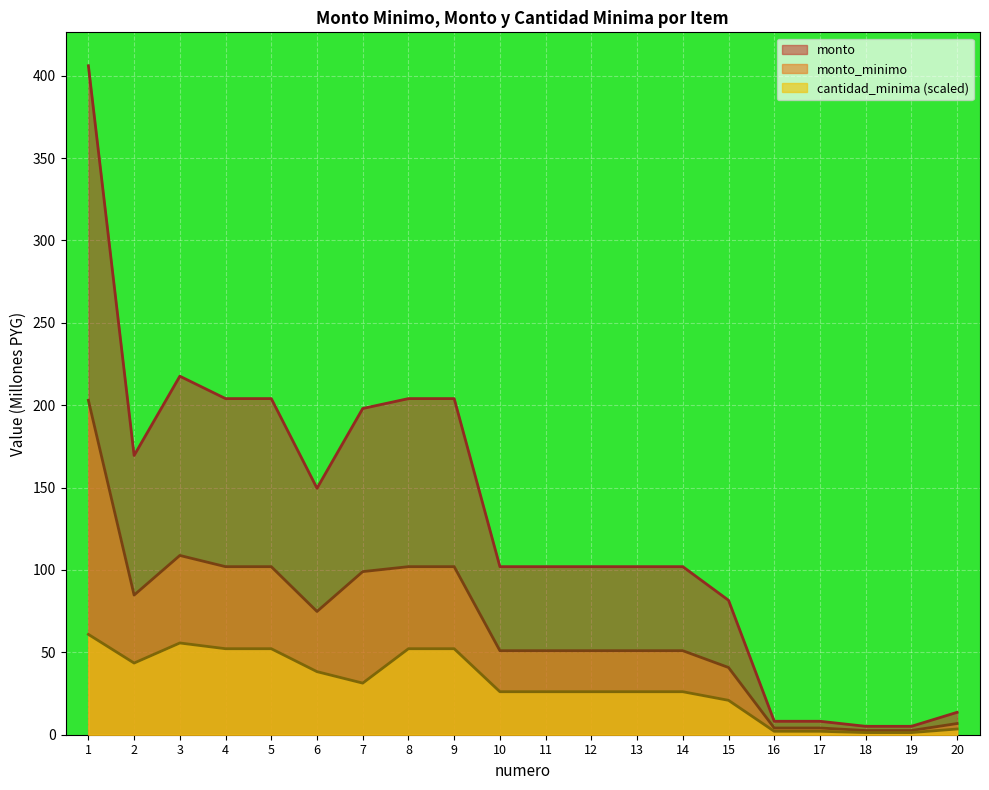

What is the maximum value shown in the chart?

406.0